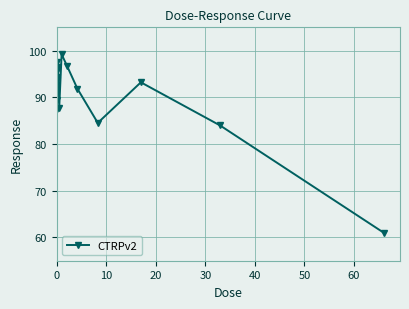

What is the value of the 3rd point from the left?

95.7